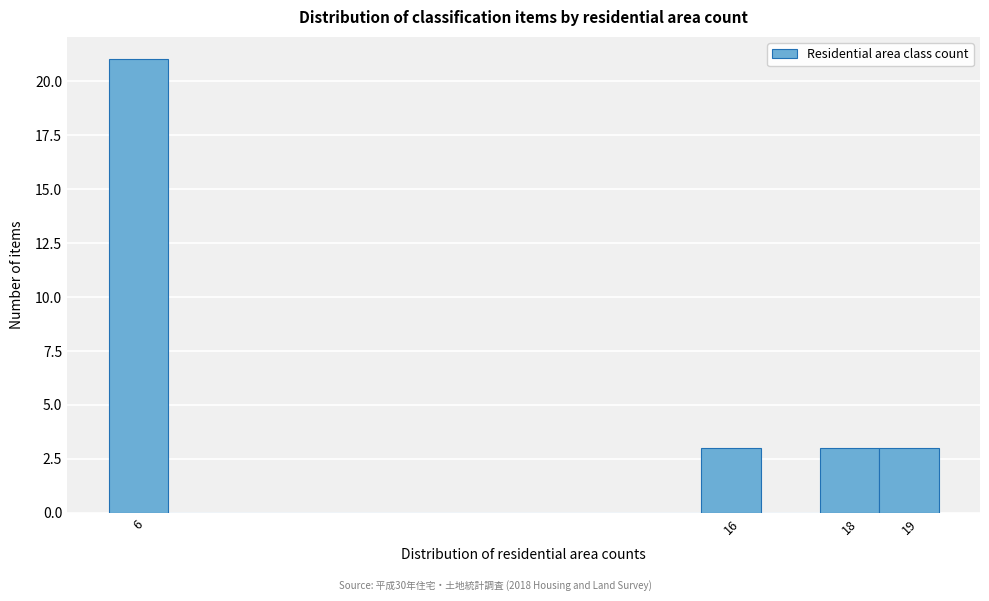

Reading left to right, transcribe this chart: for each bar, give the range it covers on the x-axis and its height. The values are not printed on the chart, so give them approximately, as read against the axis.

5.5 to 6.5: 21
6.5 to 7.5: 0
7.5 to 8.5: 0
8.5 to 9.5: 0
9.5 to 10.5: 0
10.5 to 11.5: 0
11.5 to 12.5: 0
12.5 to 13.5: 0
13.5 to 14.5: 0
14.5 to 15.5: 0
15.5 to 16.5: 3
16.5 to 17.5: 0
17.5 to 18.5: 3
18.5 to 19.5: 3